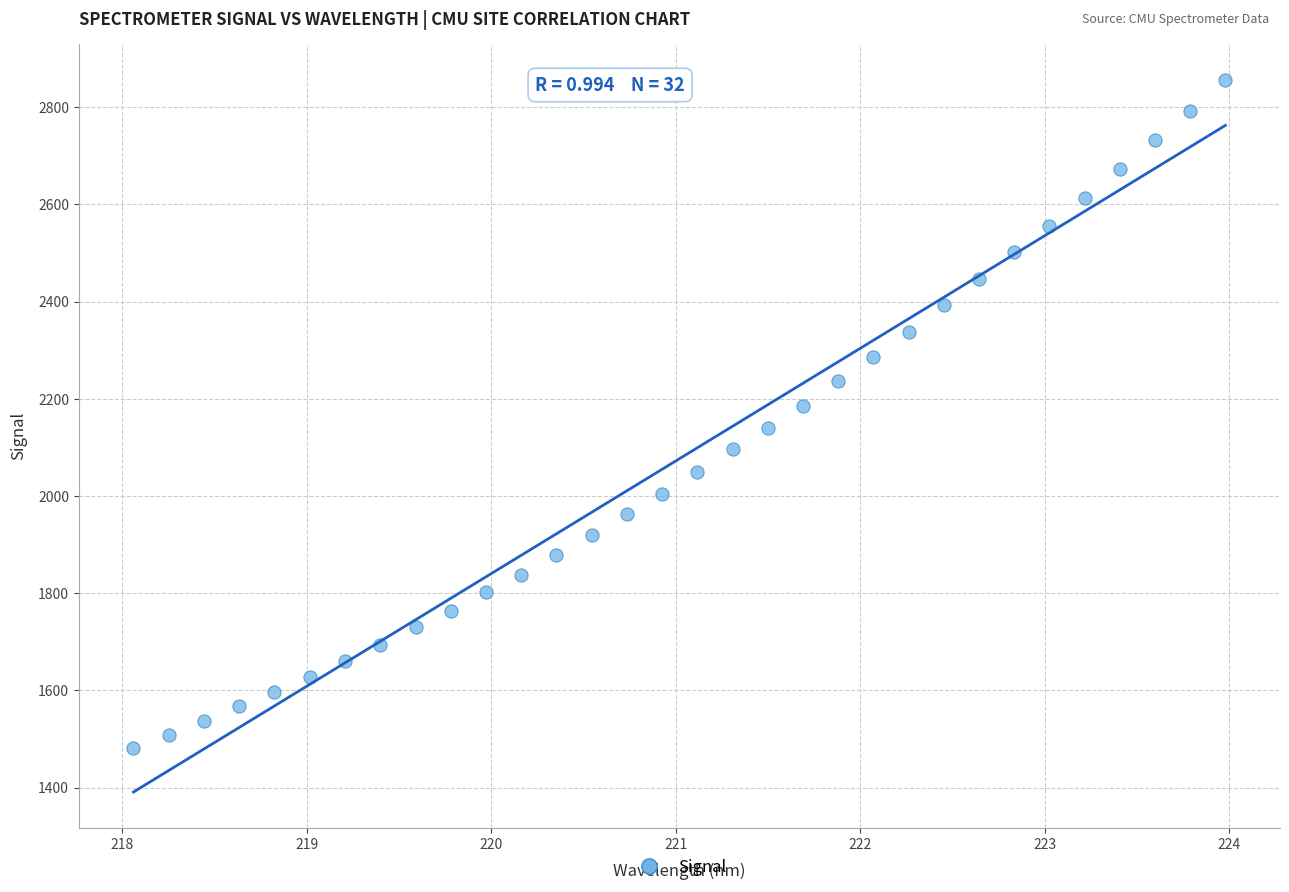

What is the range of Y values (max minus min)?

1375.6